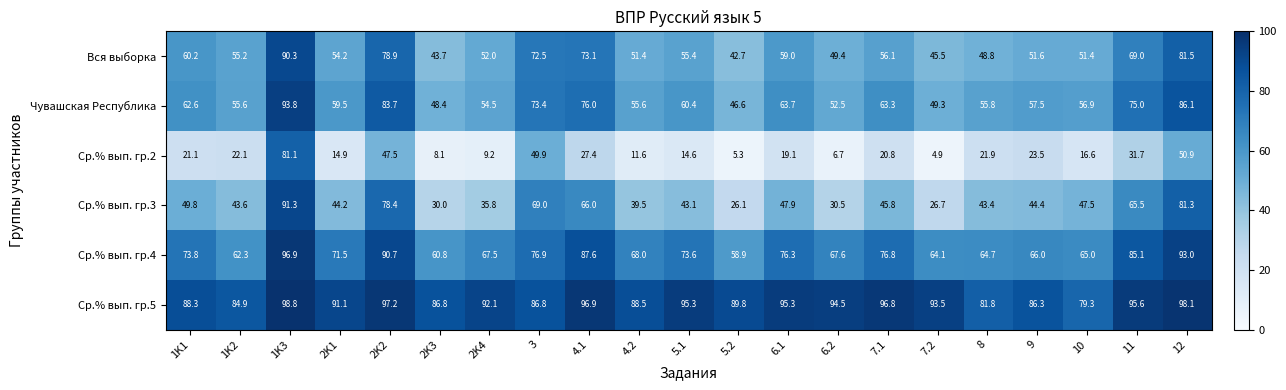

What is the approximate value of Ср.% вып. гр.2 at 7.2?

4.9